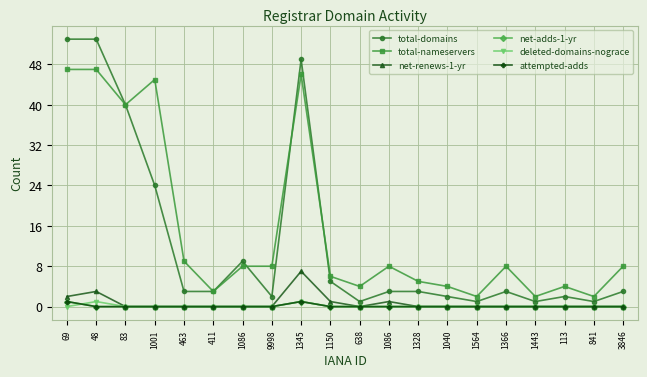

True or false: deleted-domains-nograce and total-domains intersect in this chart.

False